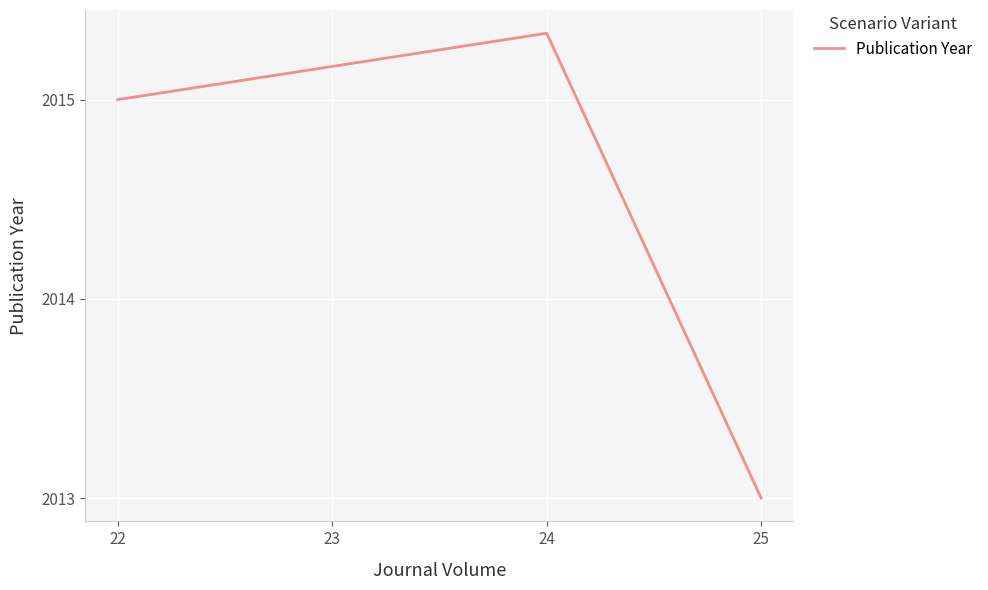

Rank the categories by value from lowest to highest.

25, 22, 24